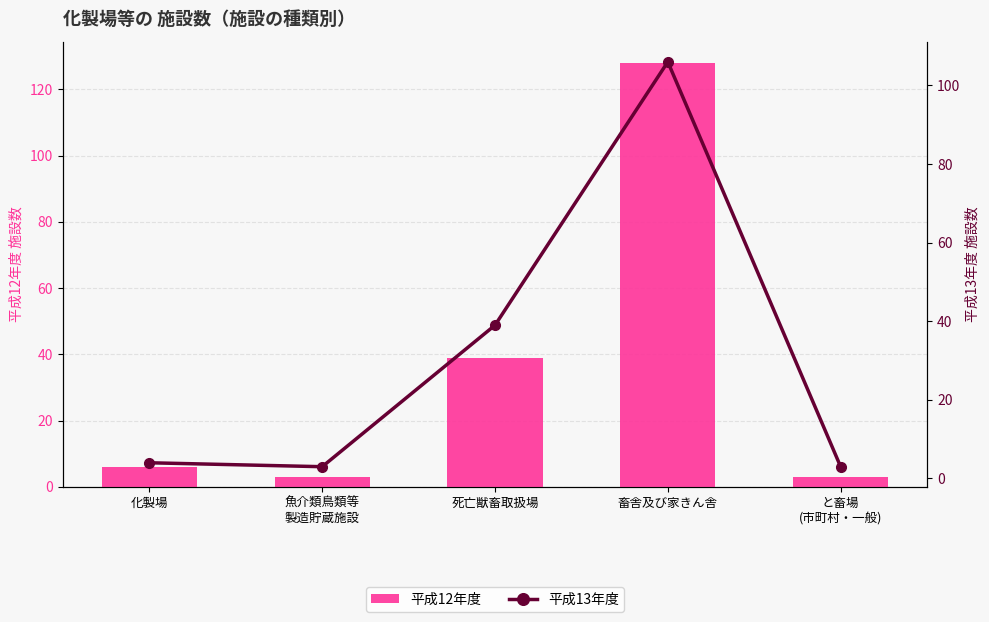

True or false: 平成13年度 has a value of 39 at 死亡獣畜取扱場.

True